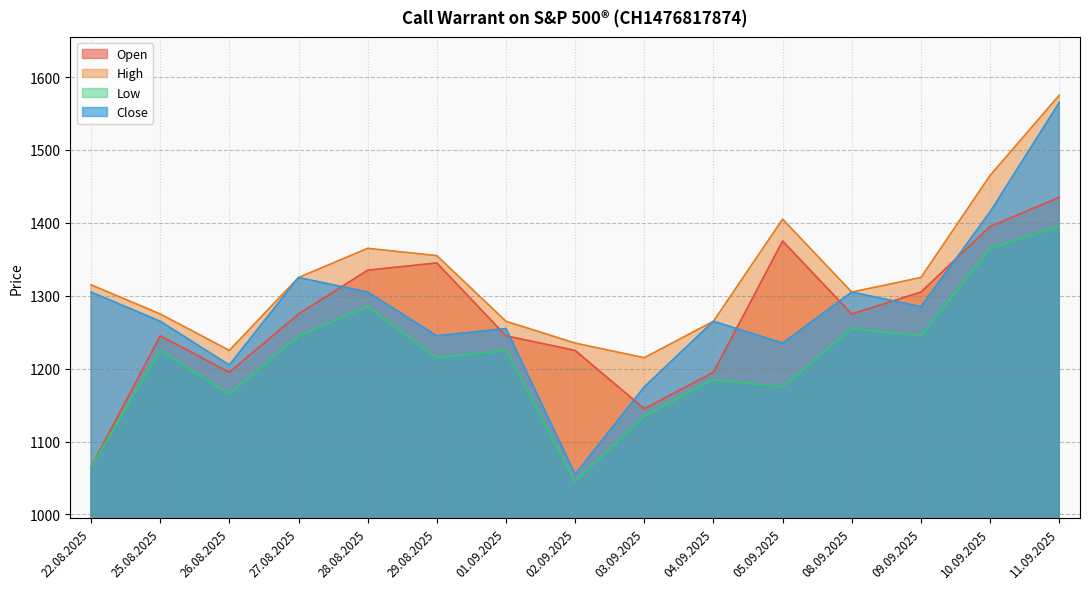

Which category has the highest value in the Close series?

11.09.2025